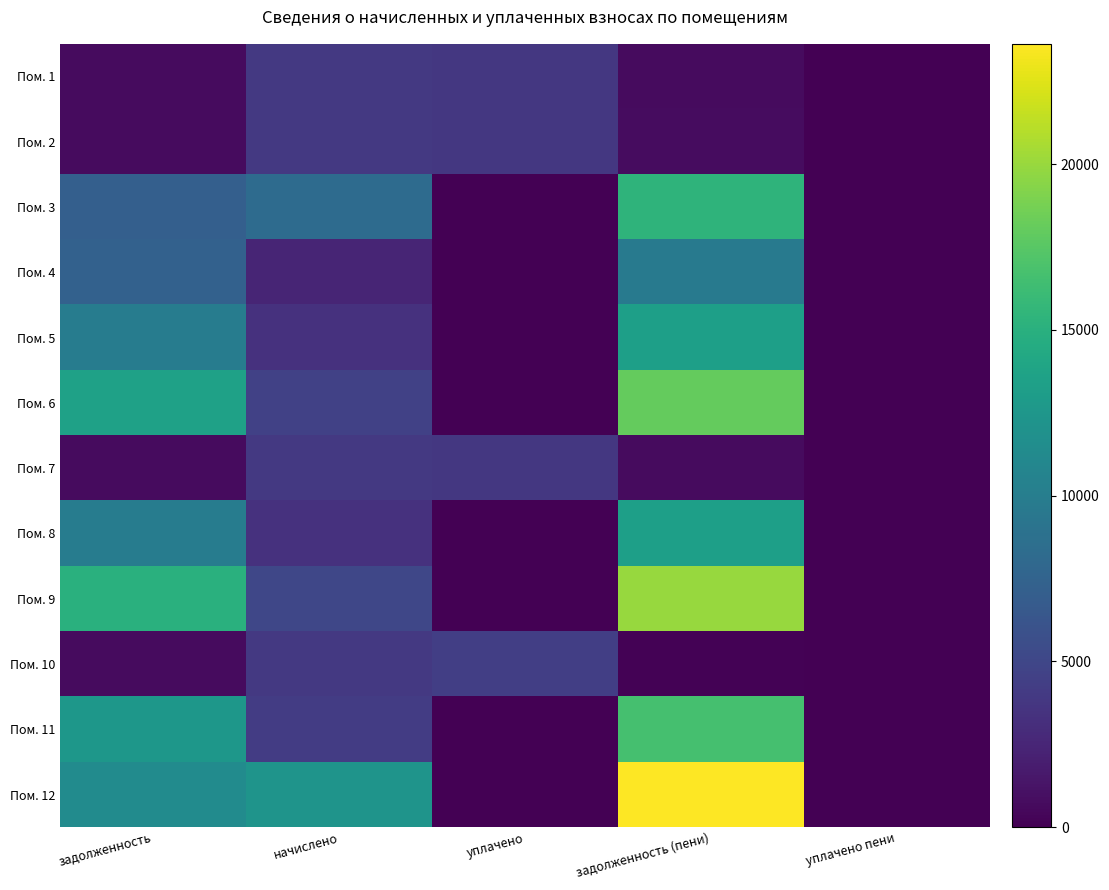

At which category is the sum across all series the highest?

задолженность (пени)